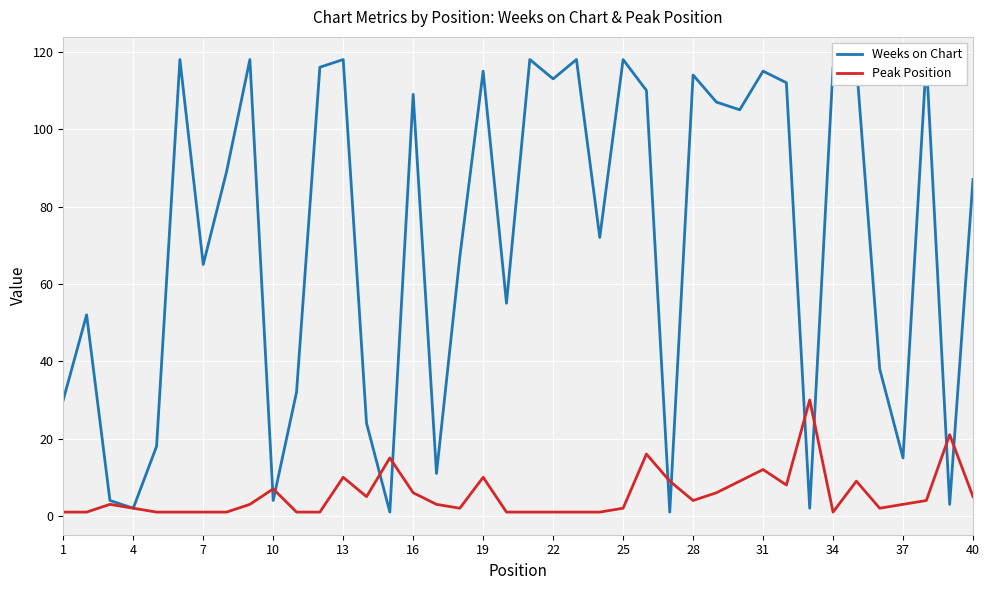

What are all the series names shown in the legend?

Weeks on Chart, Peak Position